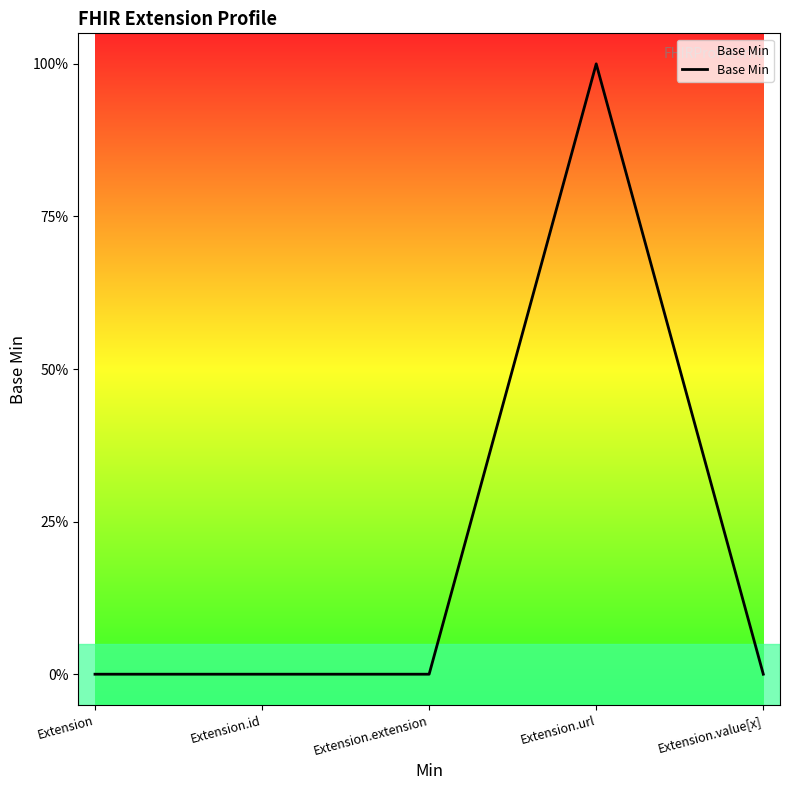

Is it true that the value at Extension.url is 1?

True